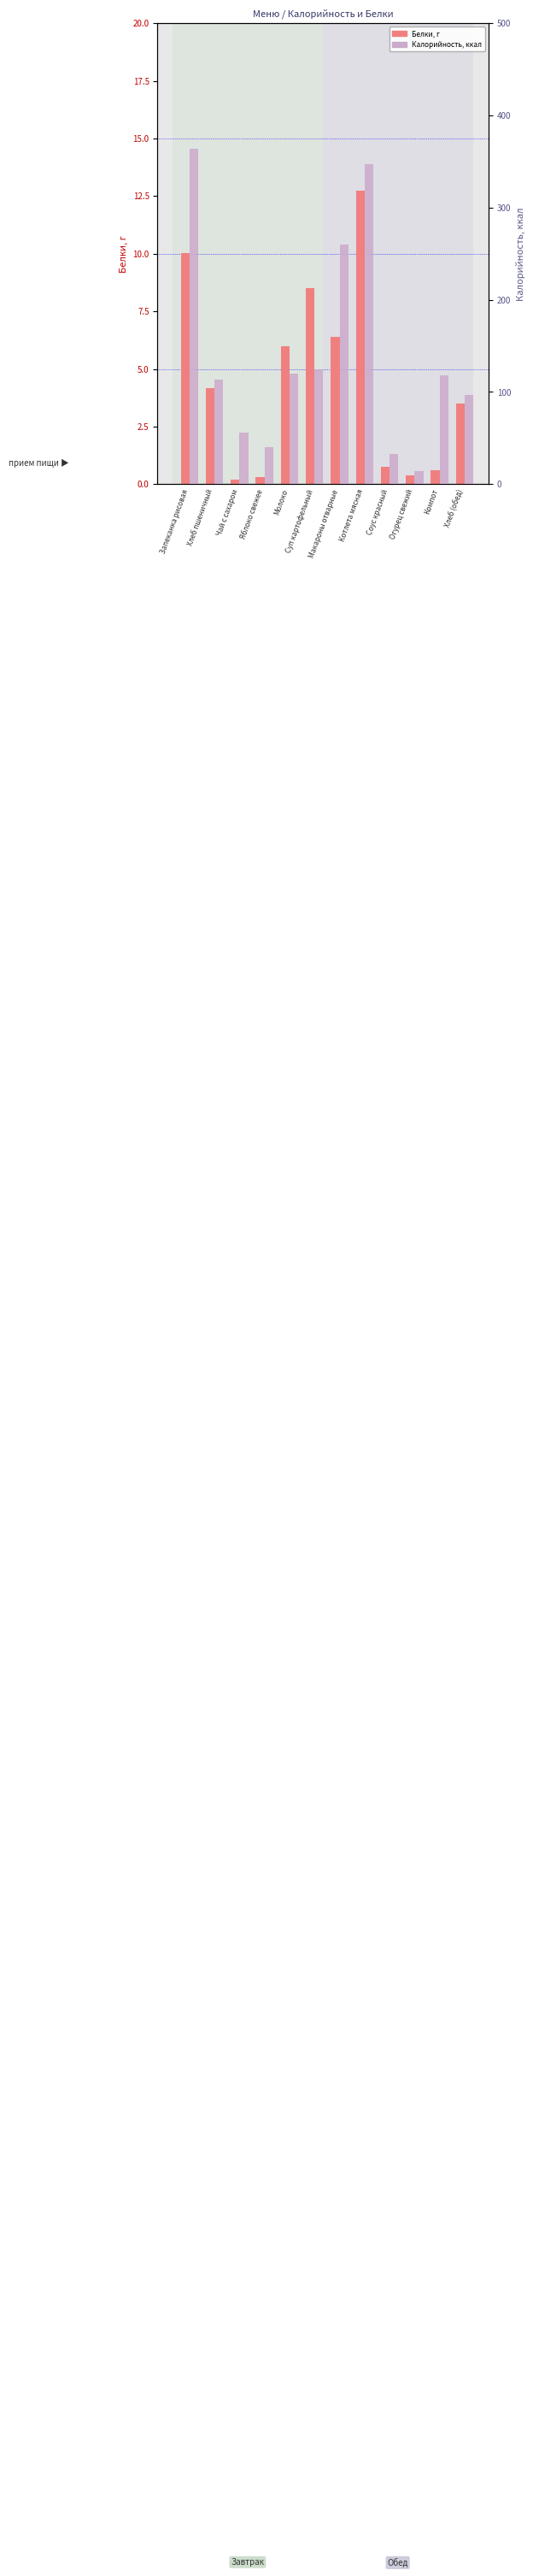

Between Яблоко свежее and Компот, which series saw the biggest shift?

Калорийность